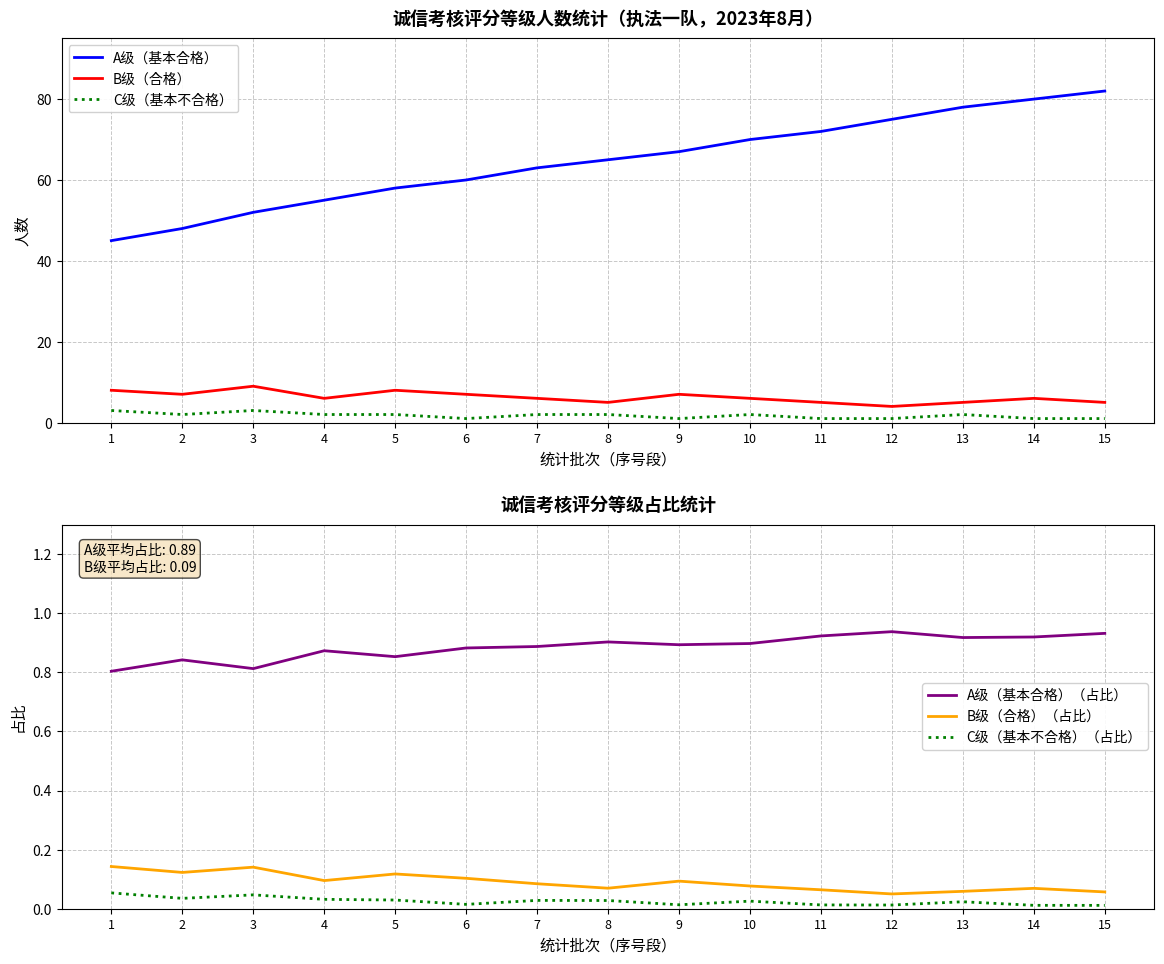

Which category has the highest value across all series?

15